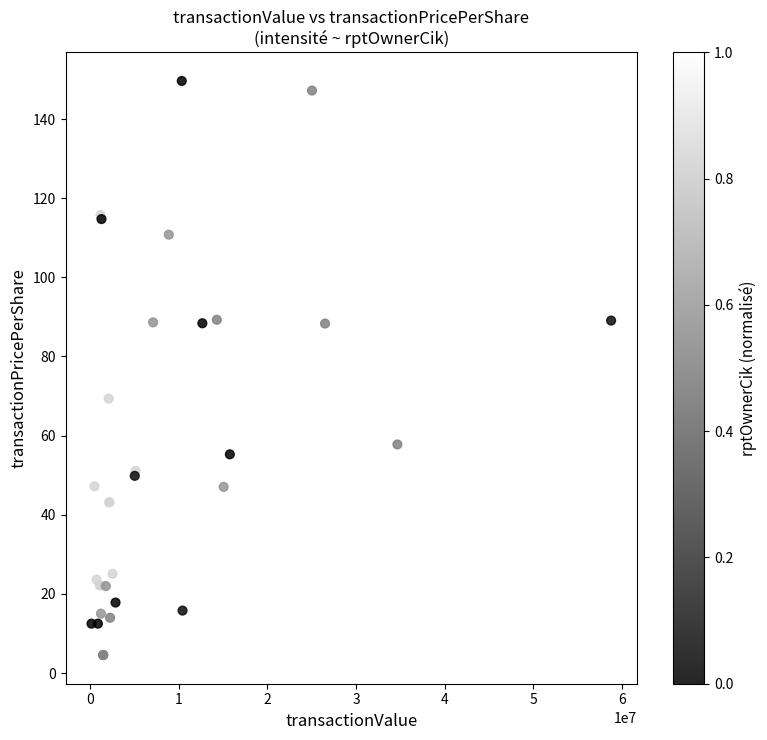

What Y value in the scatter plot is closest to 77?

69.4